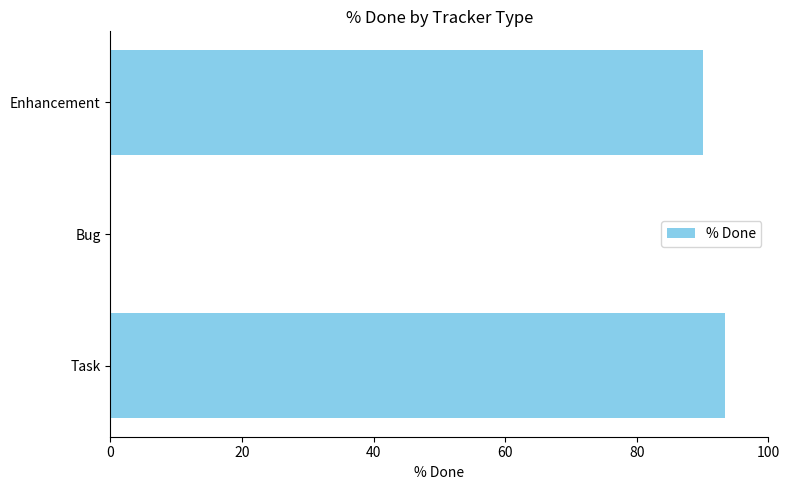

What is the sum of all values?

183.3